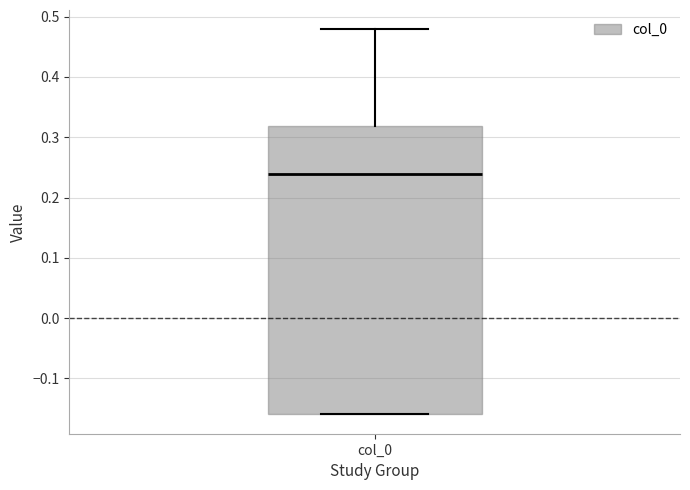

Read this box plot against the y-axis: the position of the median line, the range covered by the box, and the ends of both whiskers. The values are not printed on the chart, so give them approximately, as read against the axis.

median 0.24, box -0.16 to 0.32, whiskers -0.16 to 0.48